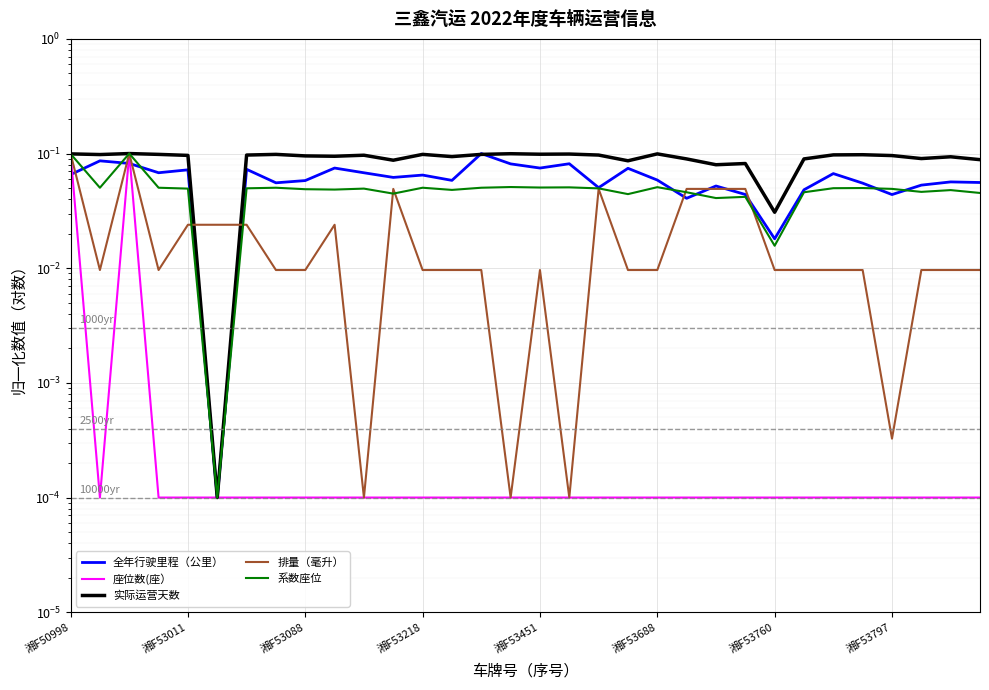

At which label does 座位数(座） reach its peak?

湘F50998